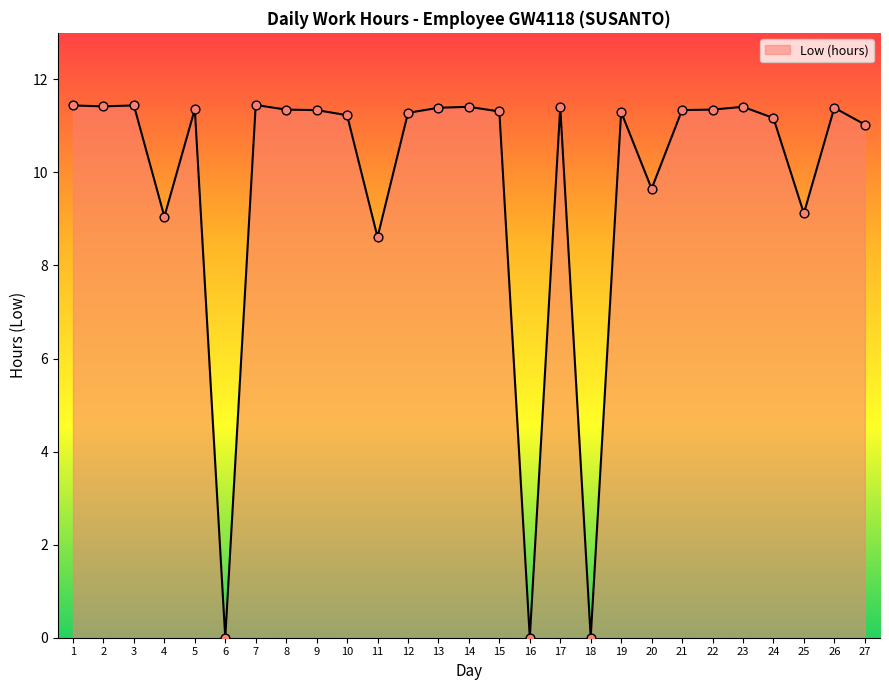

Between 6 and 10, which is larger?

10